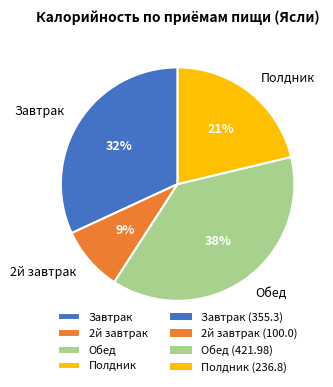

The Обед slice represents 38% of the pie. True or false?

True